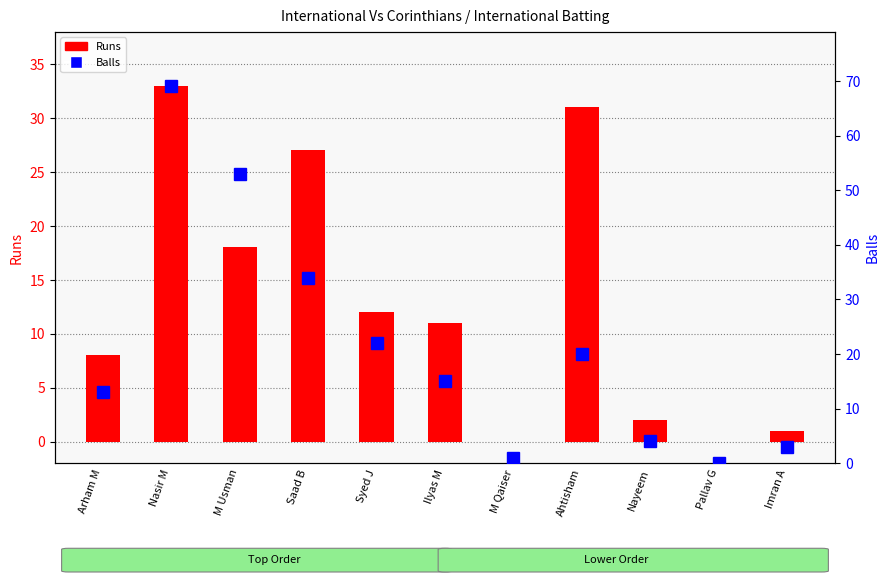

What is the difference between the Runs values at Imran A and Nasir M?

32